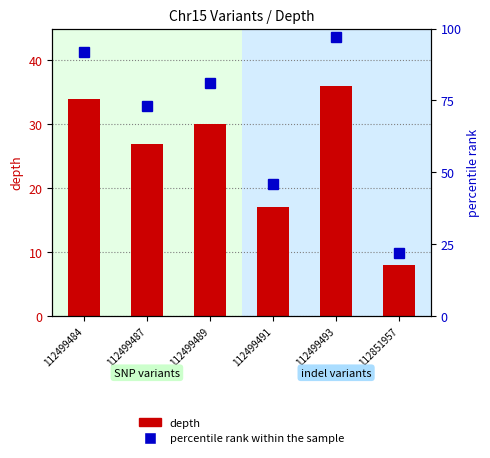

What is the difference between the highest and lowest values at 112499493?

61